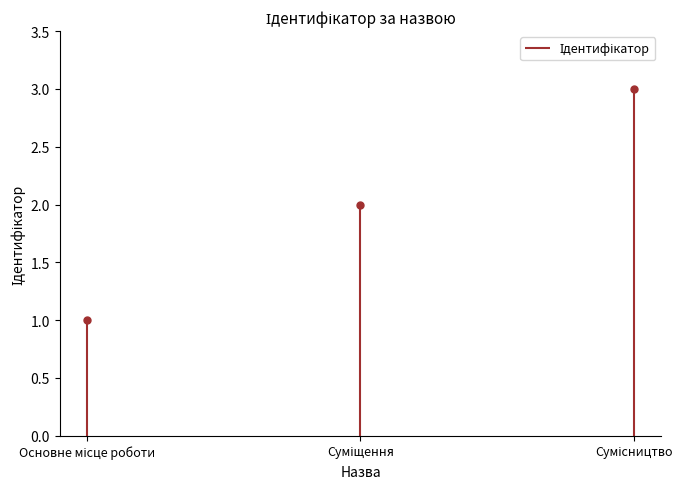

What is the approximate value at Суміщення?

2